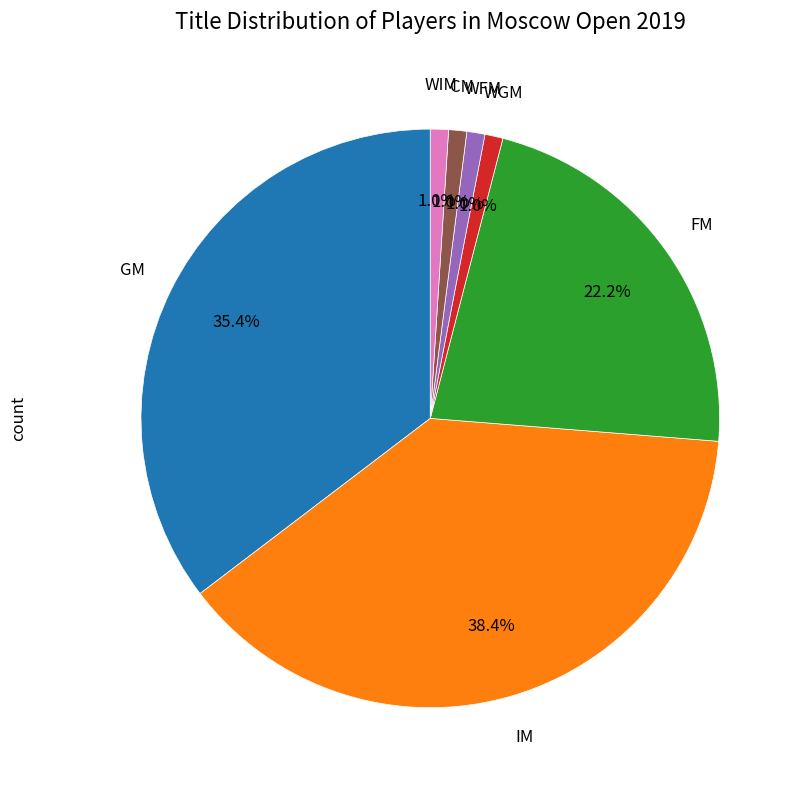

Is there any slice that represents more than half of the pie?

No